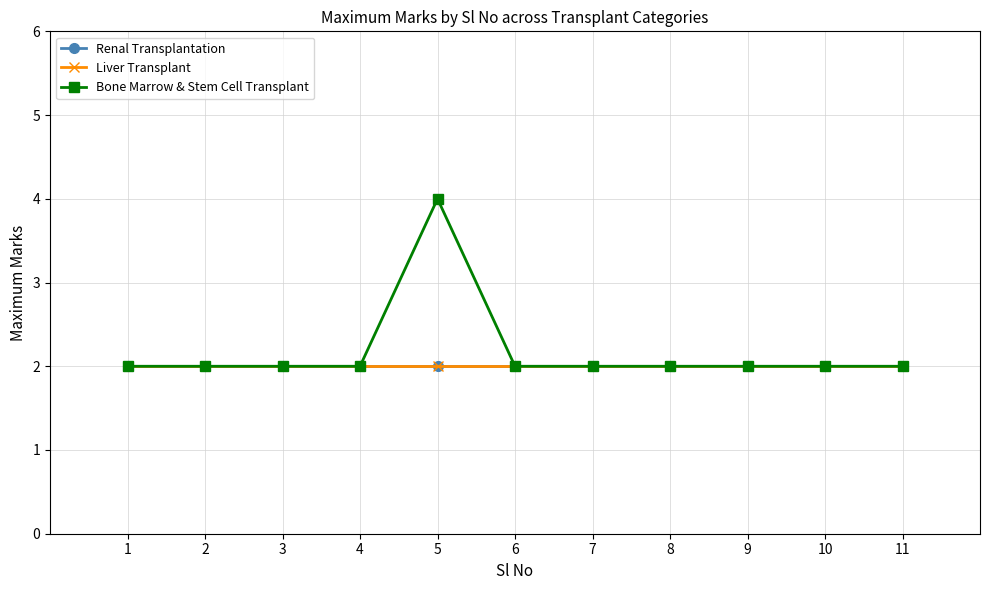

Between 8 and 2, which is larger?

8